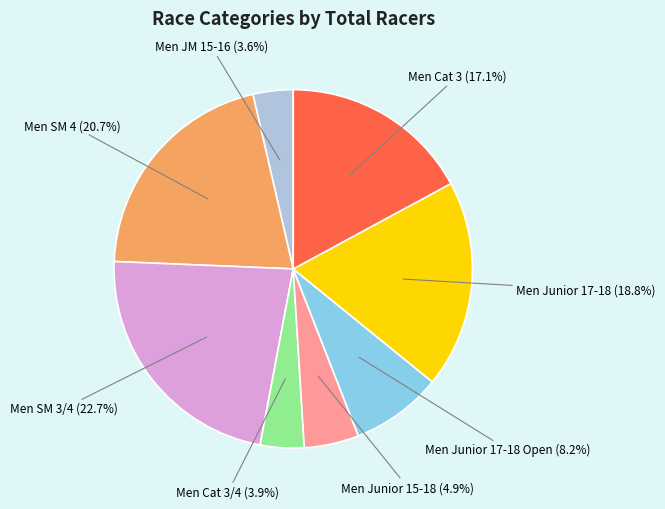

Does any single category account for the majority?

No